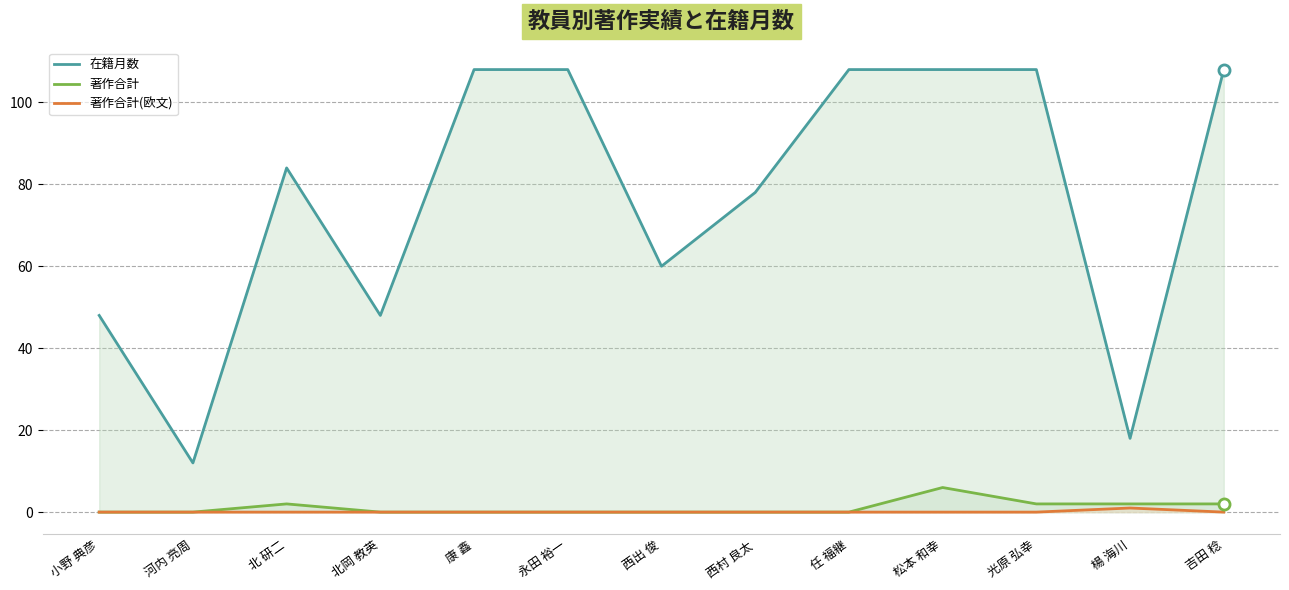

At which category does the chart reach its peak across all series?

康 鑫